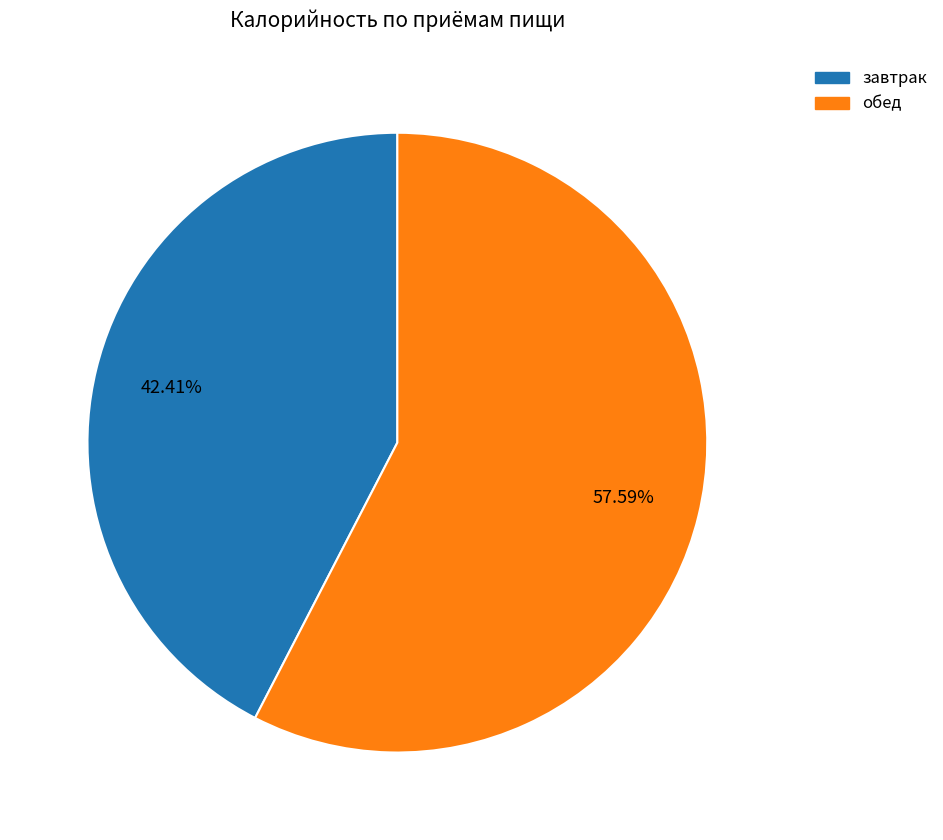

To the nearest percent, what percentage of the pie is завтрак?

42%